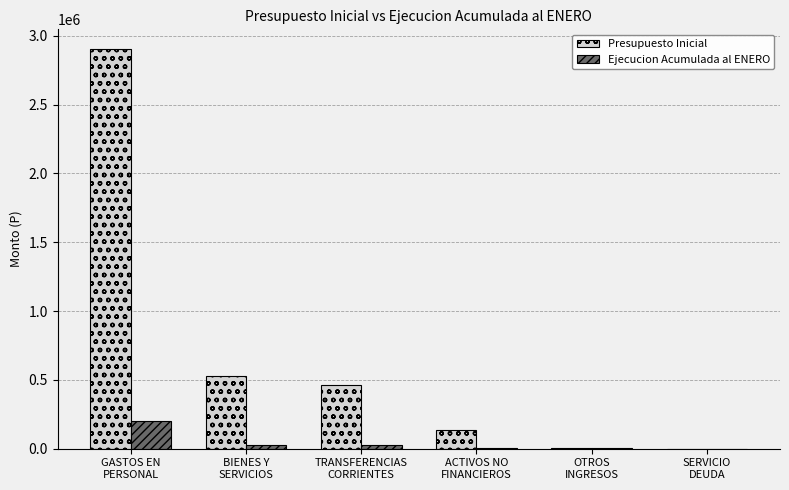

What is the average value of the Presupuesto Inicial series?

673348